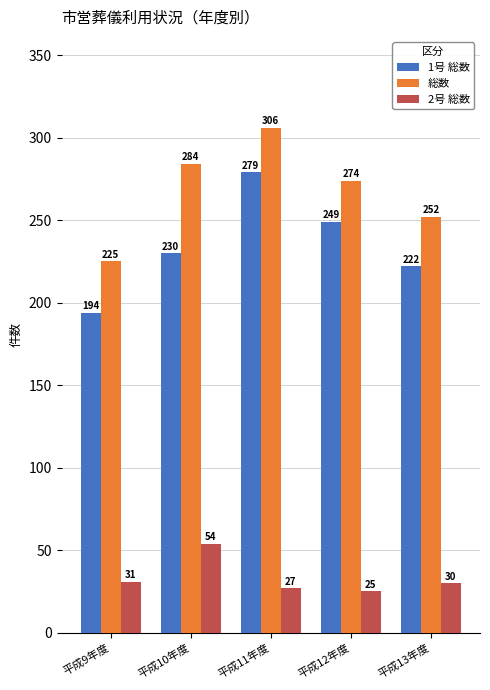

What are all the series names shown in the legend?

1号 総数, 総数, 2号 総数